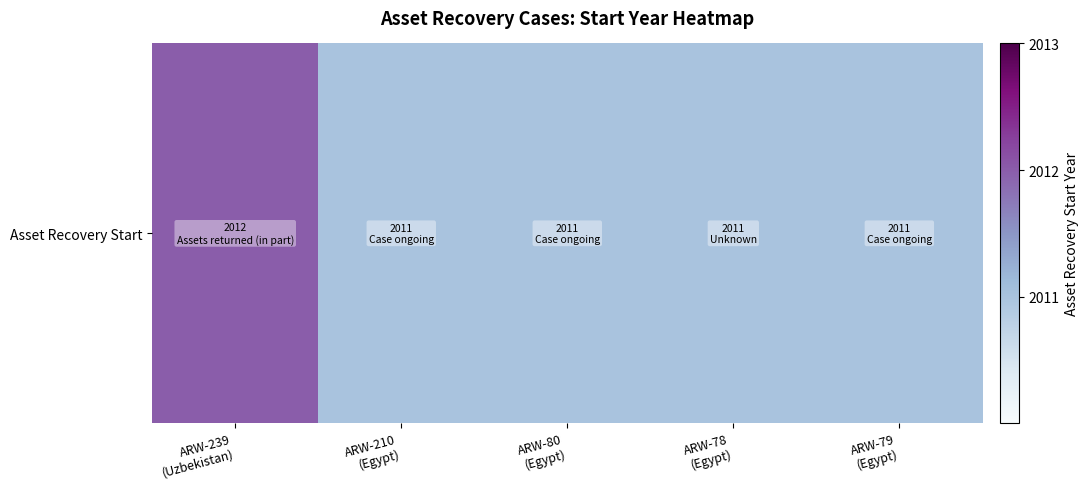

Rank the categories by value from lowest to highest.

ARW-210
(Egypt), ARW-80
(Egypt), ARW-78
(Egypt), ARW-79
(Egypt), ARW-239
(Uzbekistan)